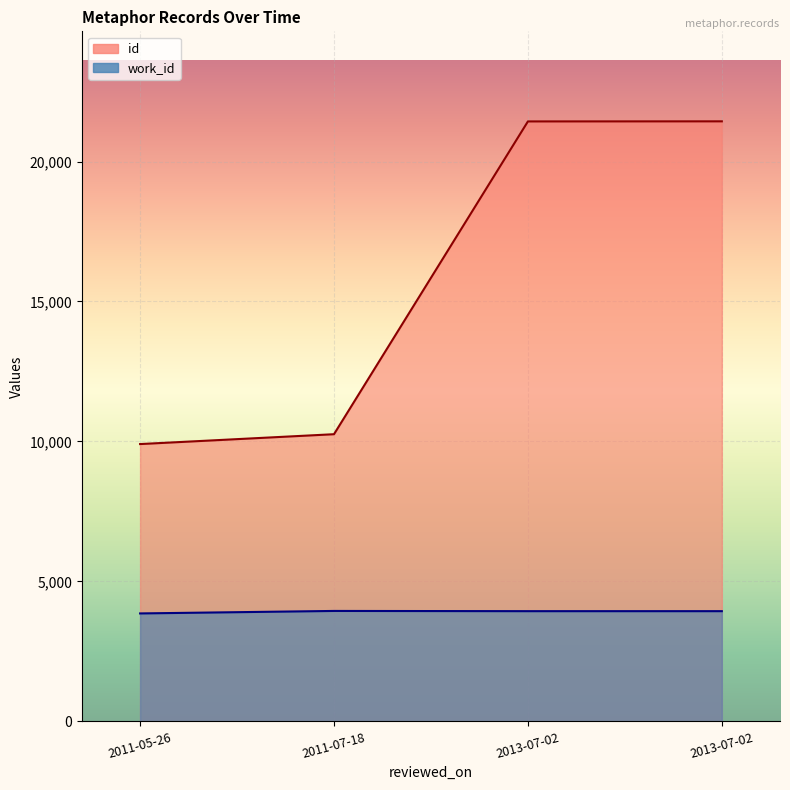

True or false: work_id has more than 2 interior local peaks.

False